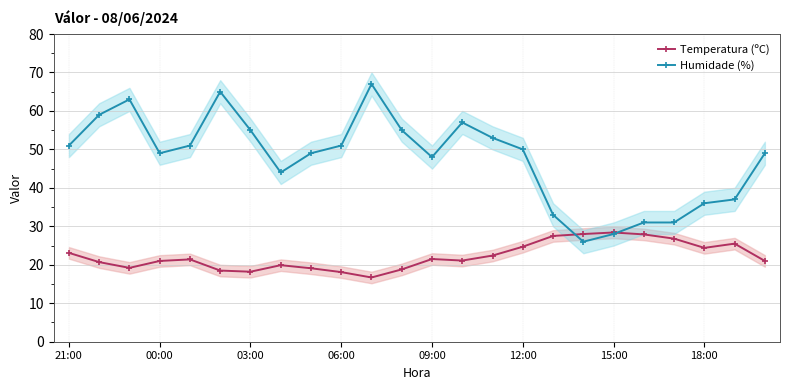

What is the maximum value shown in the chart?

67.0